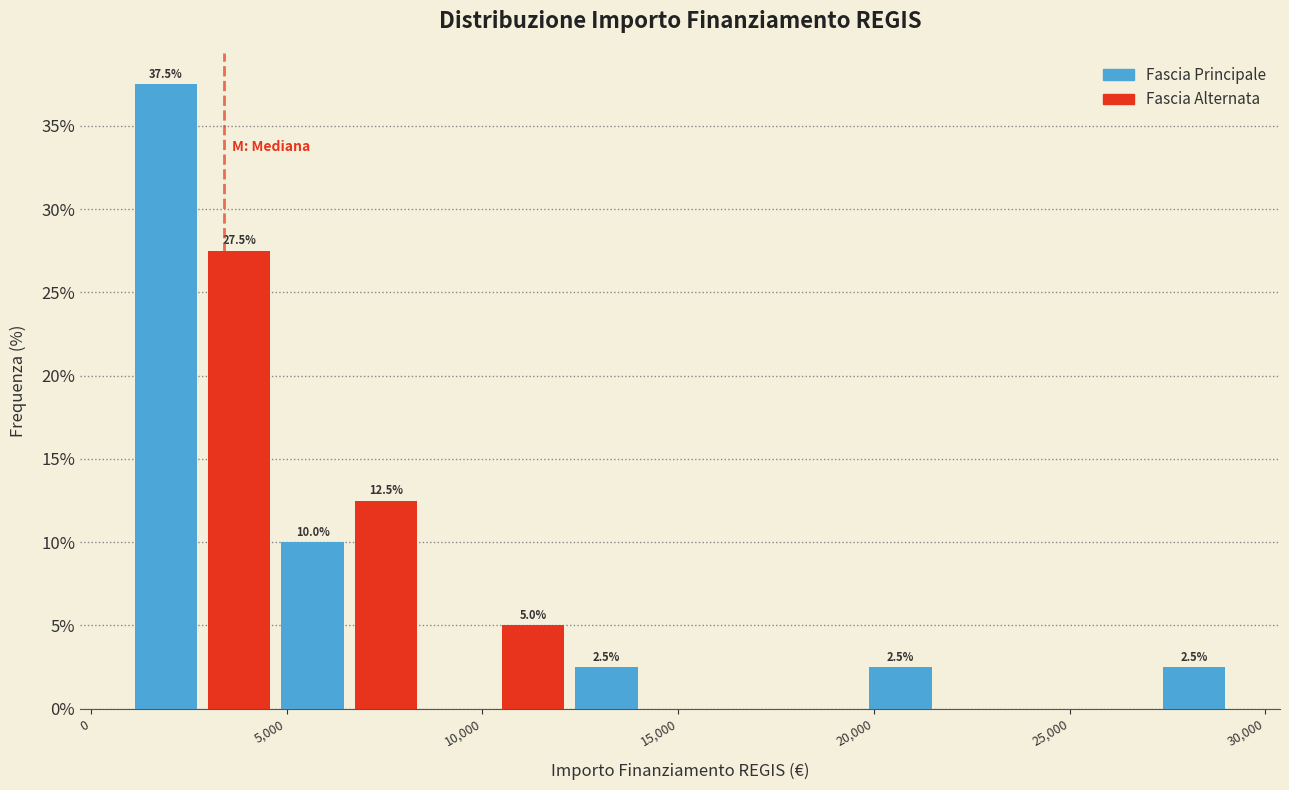

Around what value on the x-axis is the tallest bar? Give the approximate position of its centre, as read against the axis.

2000